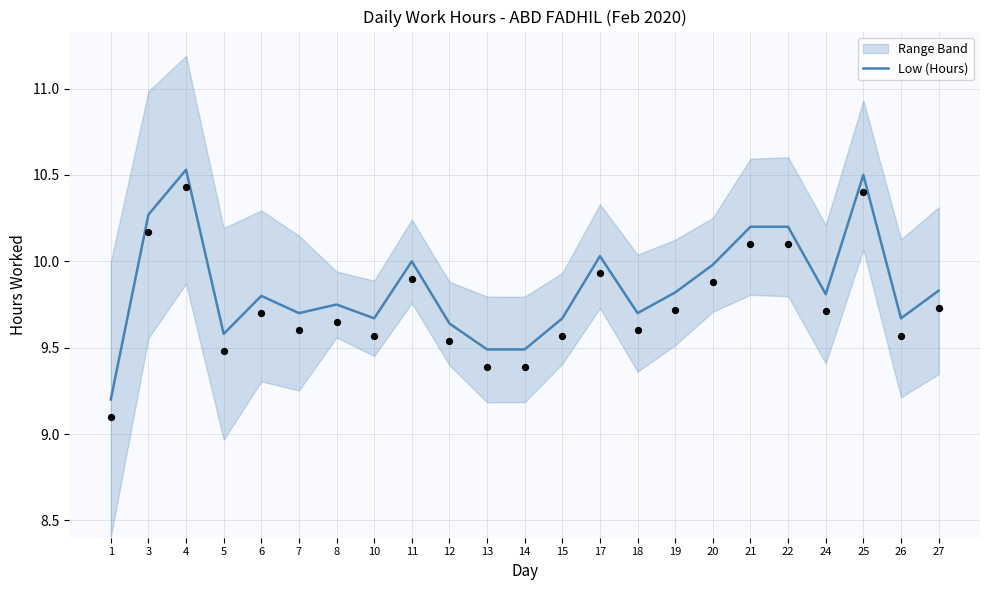

What is the change in value from 14 to 24?

+0.3